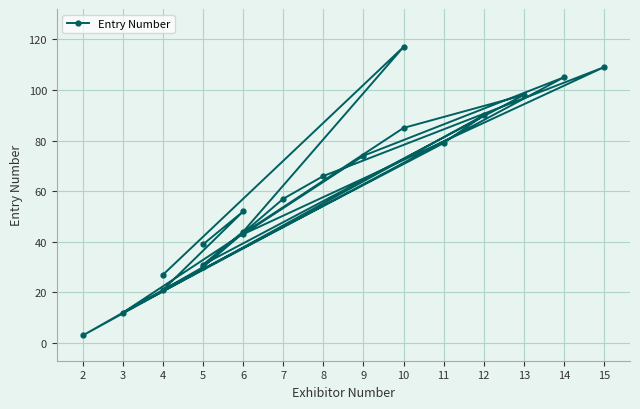

What is the change in value from 5 to 6?

+14